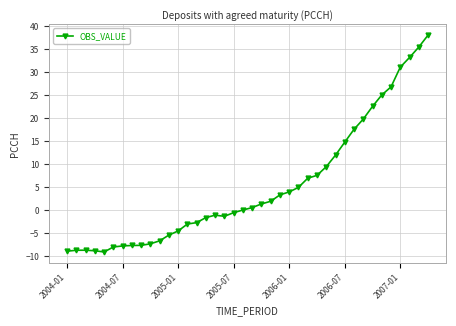

True or false: the data has more than 1 interior local peaks.

True